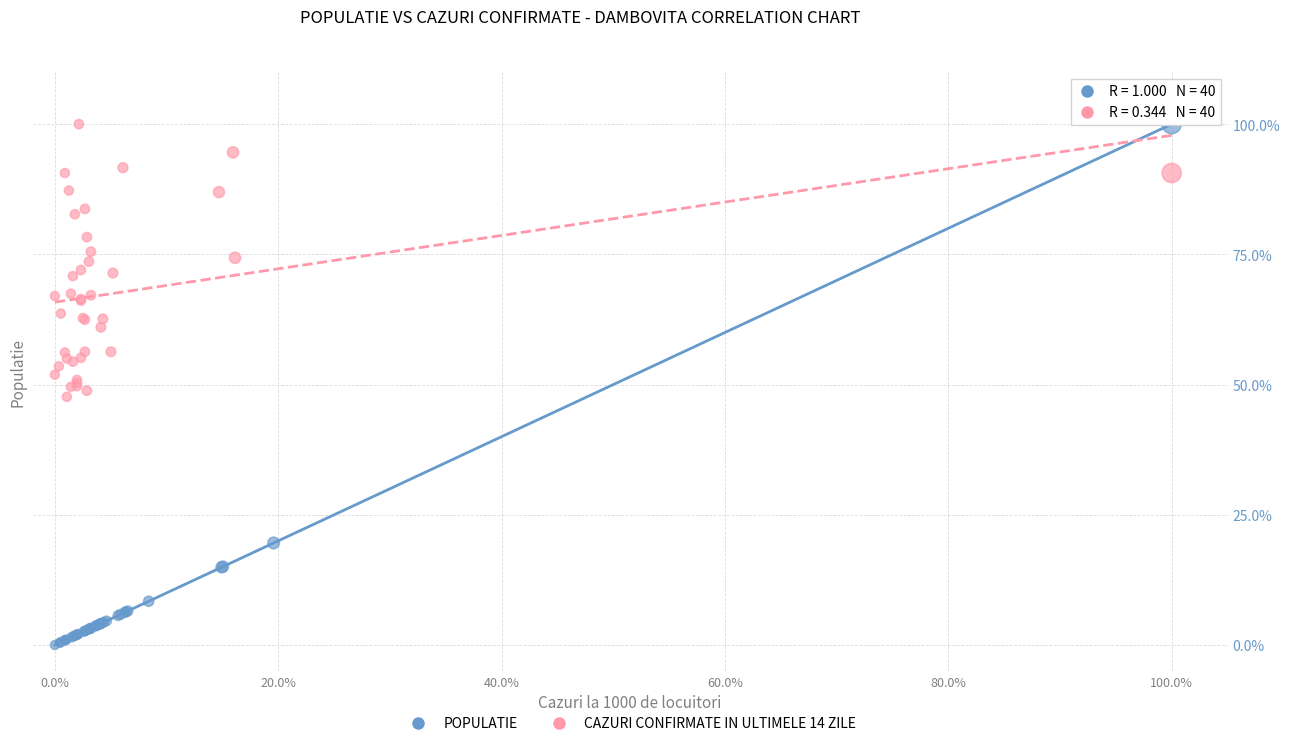

Which series has the widest spread of Y values?

POPULATIE